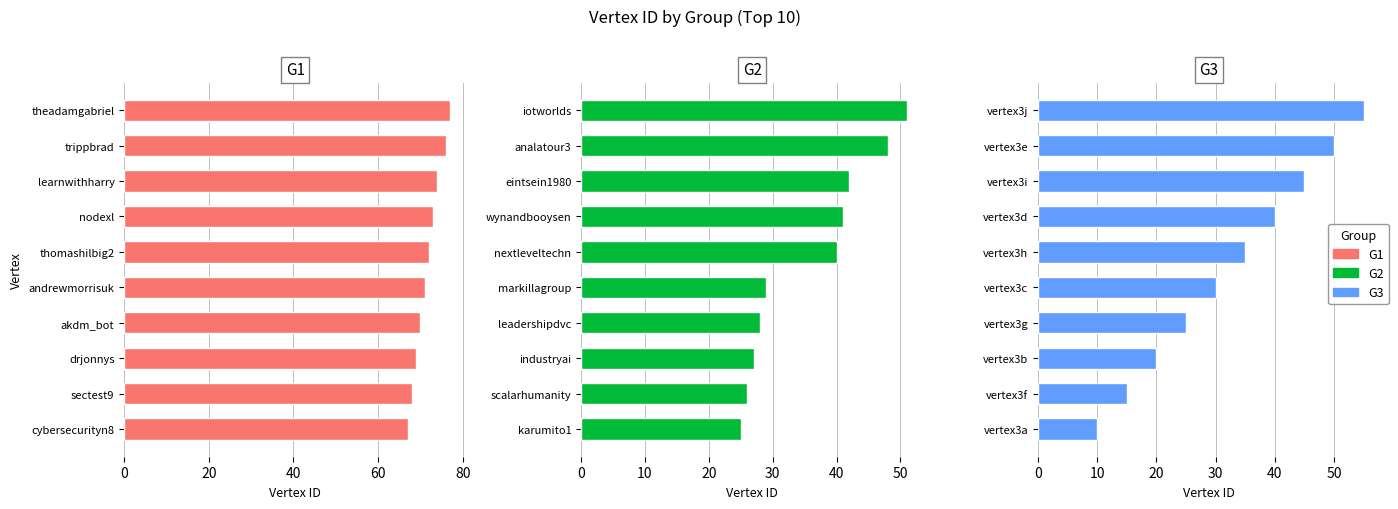

What position from the right is 0?

10